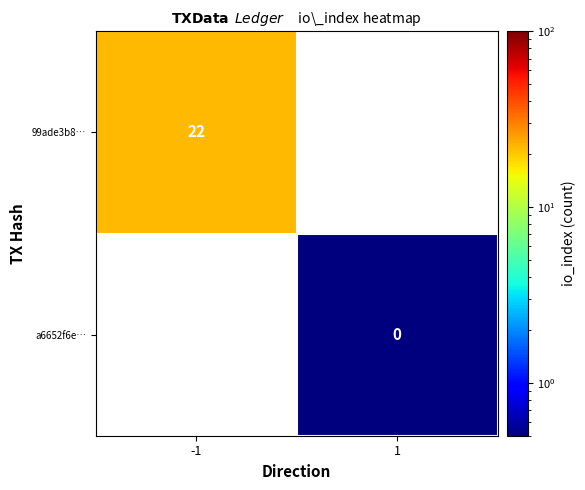

True or false: a6652f6e… has a value of 0 at -1.

True